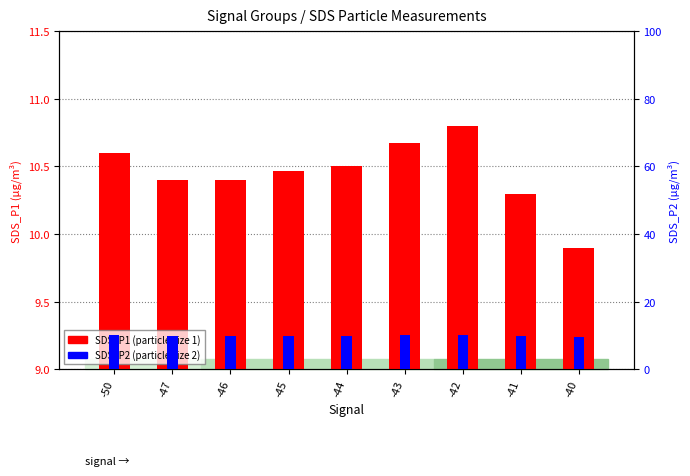

What is the difference between the highest and lowest values at -41?

0.5